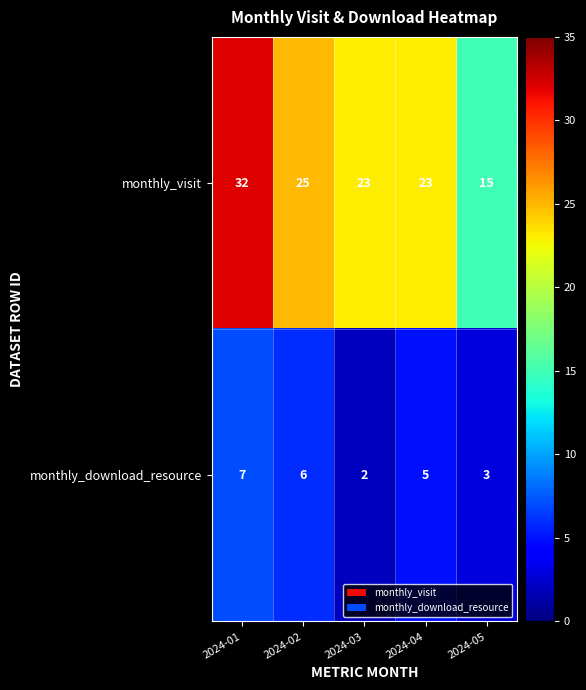

What is the total value across all series at 2024-05?

18